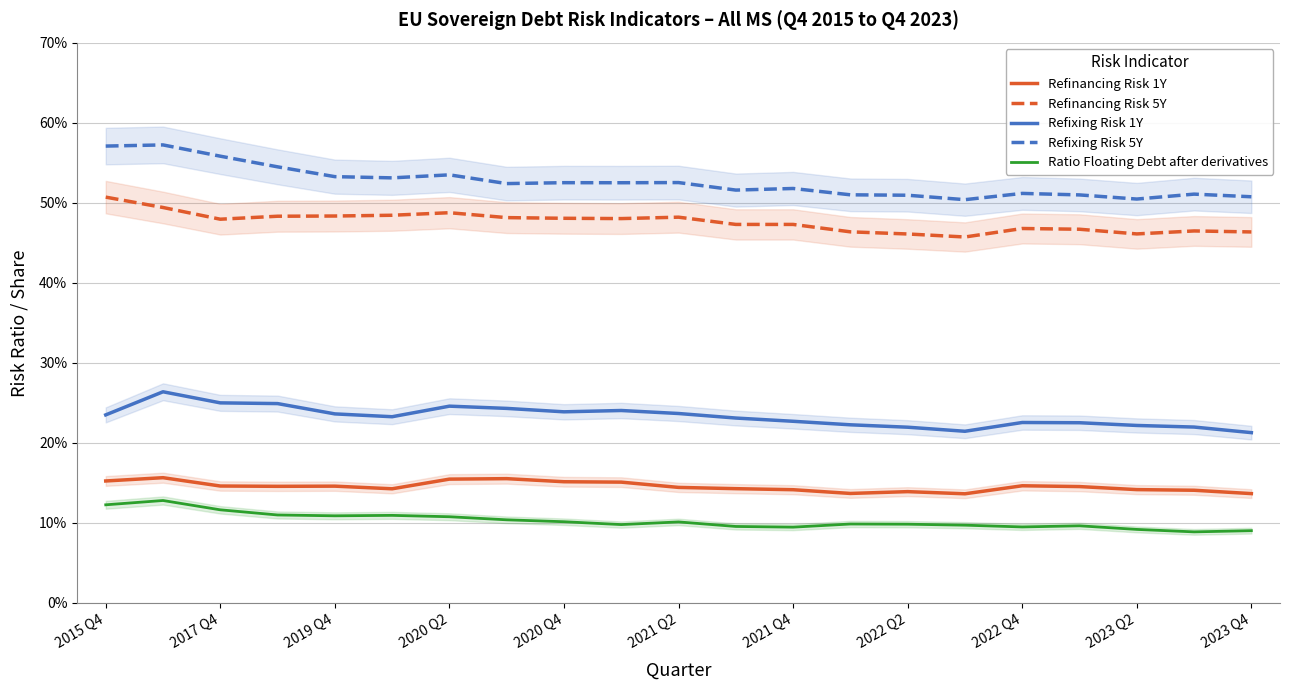

True or false: Refinancing Risk 1Y and Ratio Floating Debt after derivatives intersect in this chart.

False